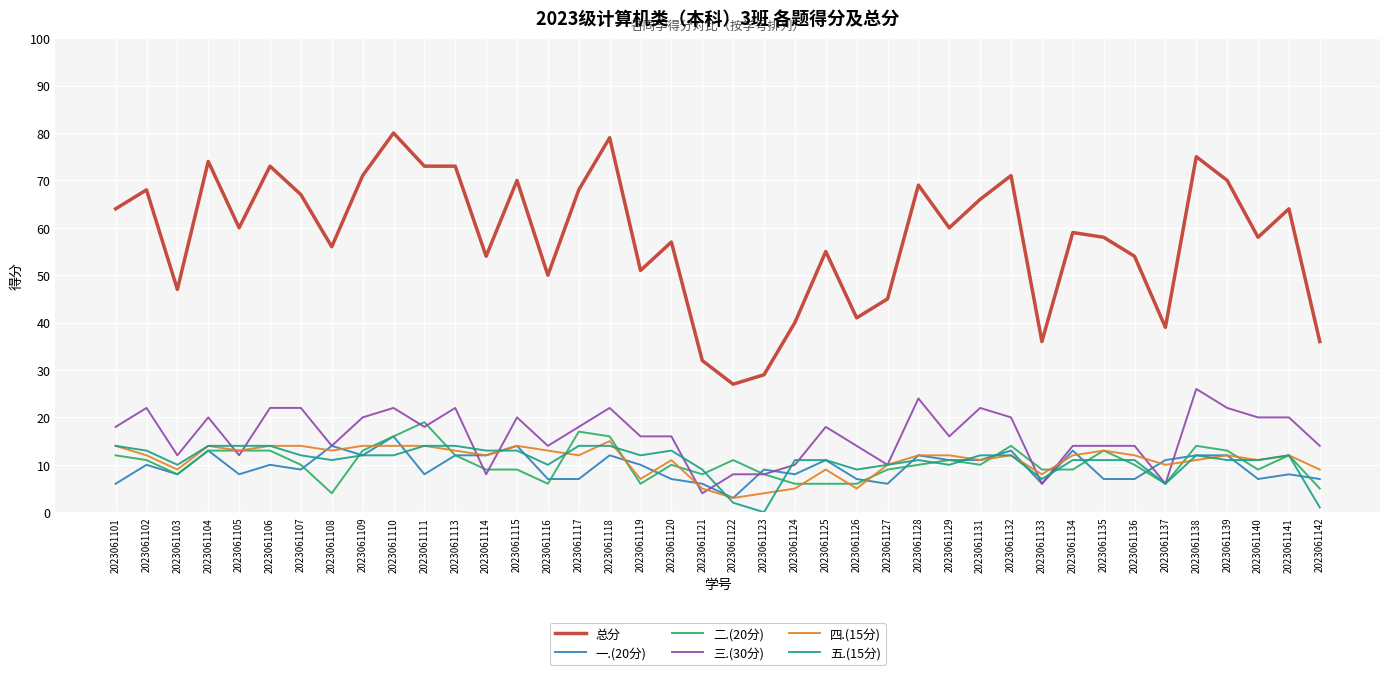

Which label corresponds to the largest value in the chart?

2023061110